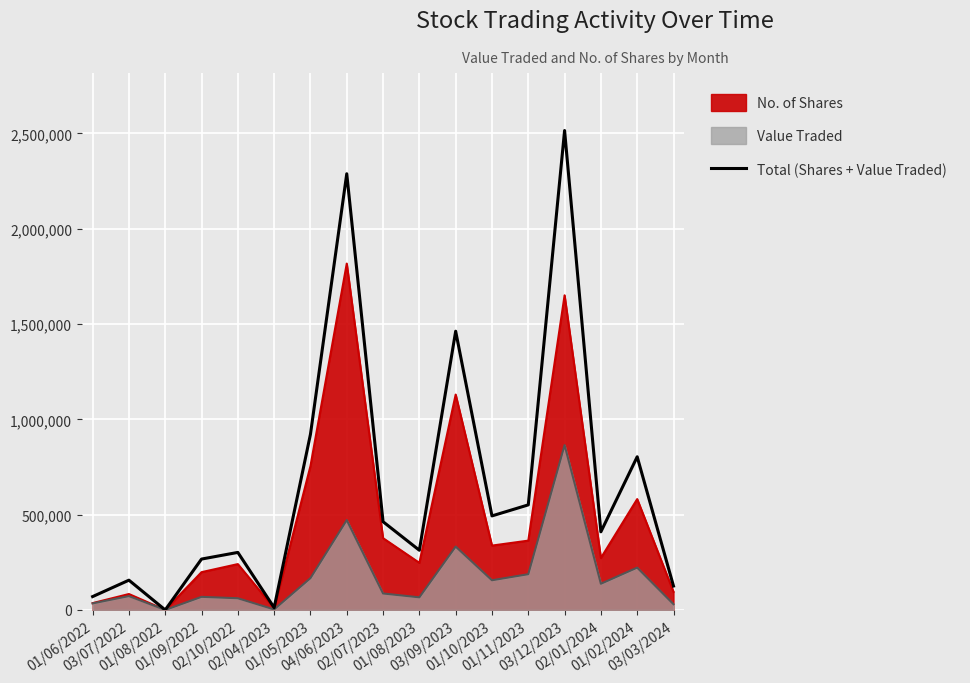

True or false: the data shows 11972 at 02/04/2023.

True